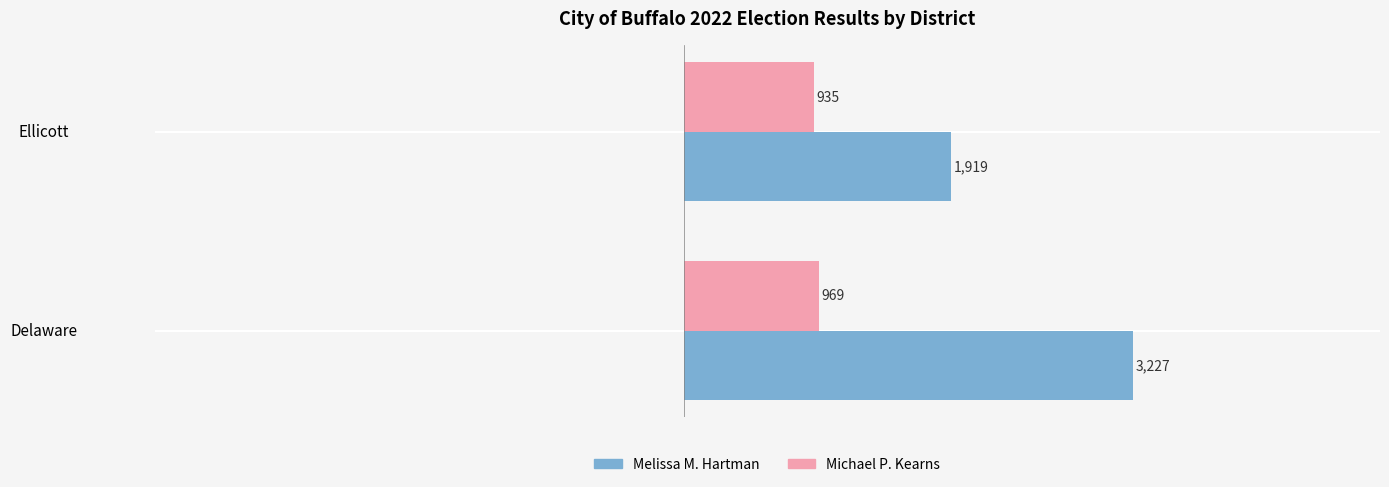

The Michael P. Kearns series shows 495 at Delaware. True or false?

False